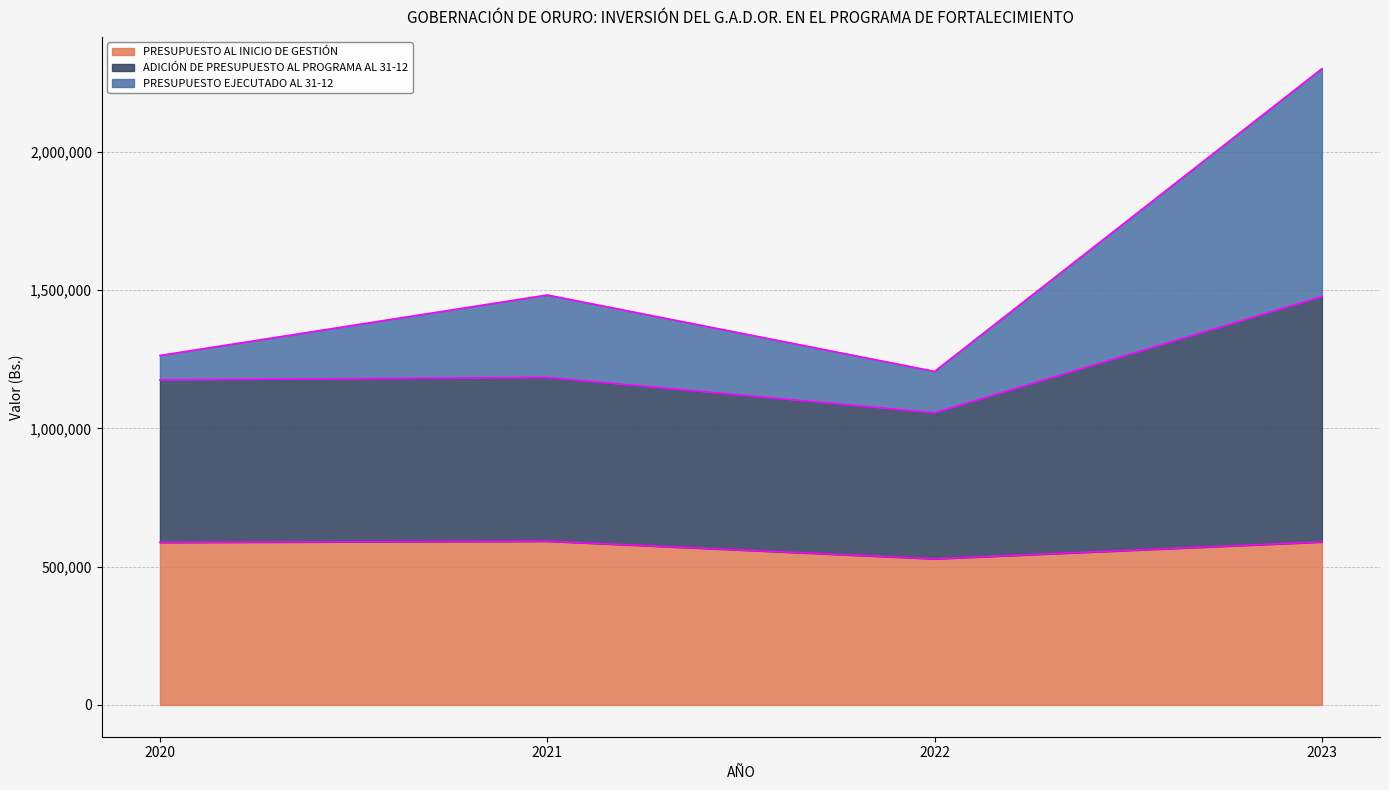

What is the difference between the highest and lowest values at 2020?

675750.0